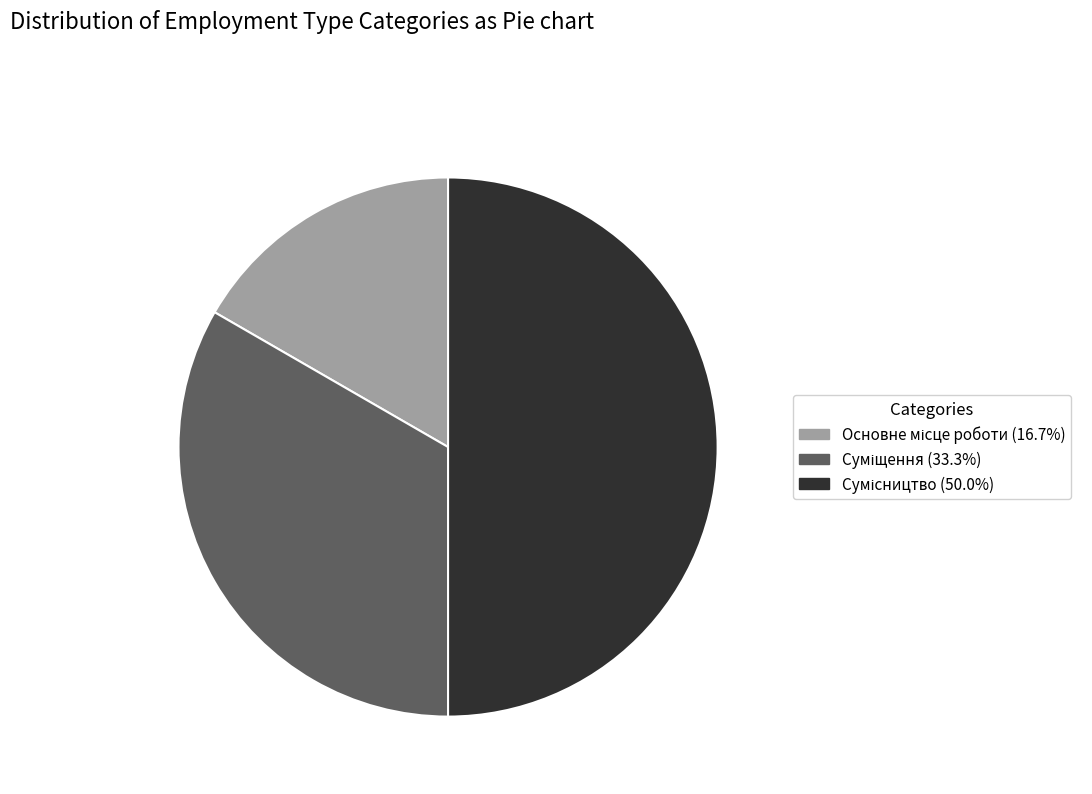

What percentage is the Сумісництво slice, to the nearest percent?

50%